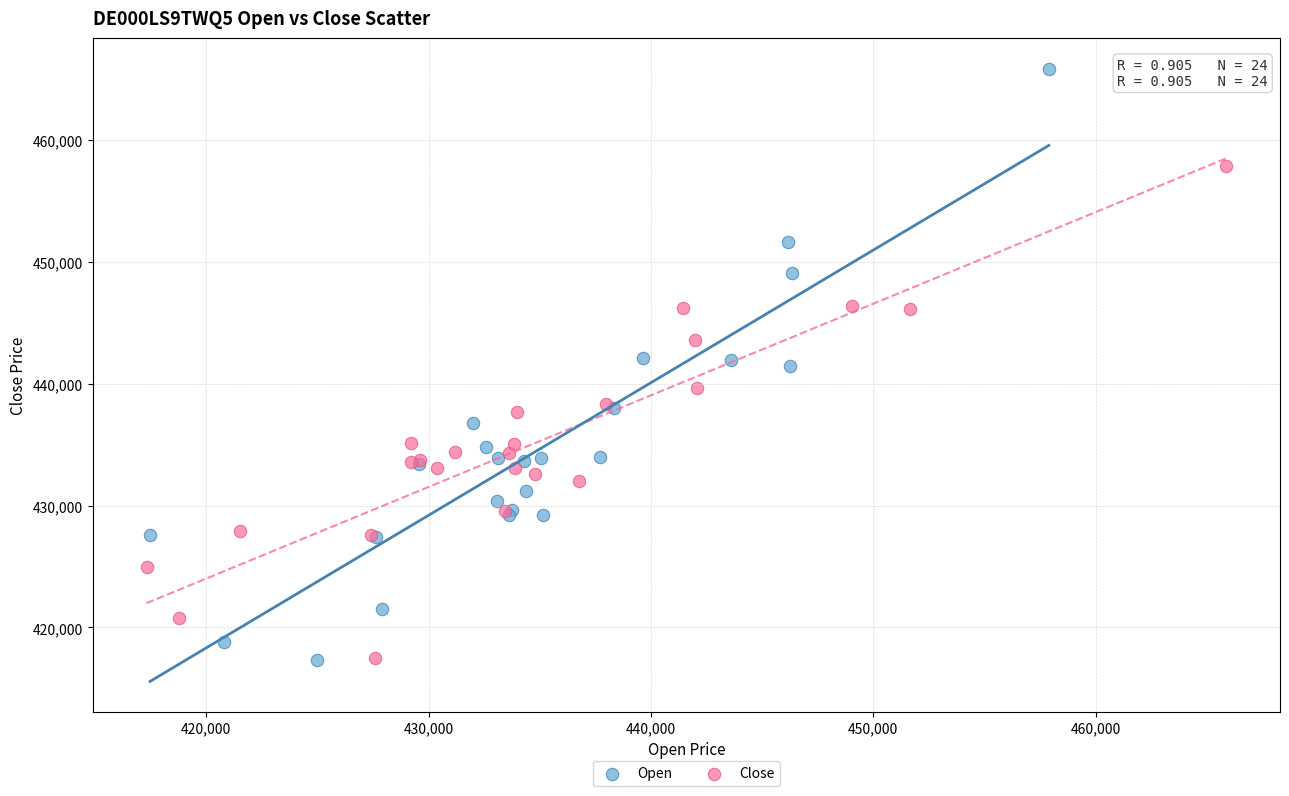

Which series reaches the maximum Y coordinate?

Open